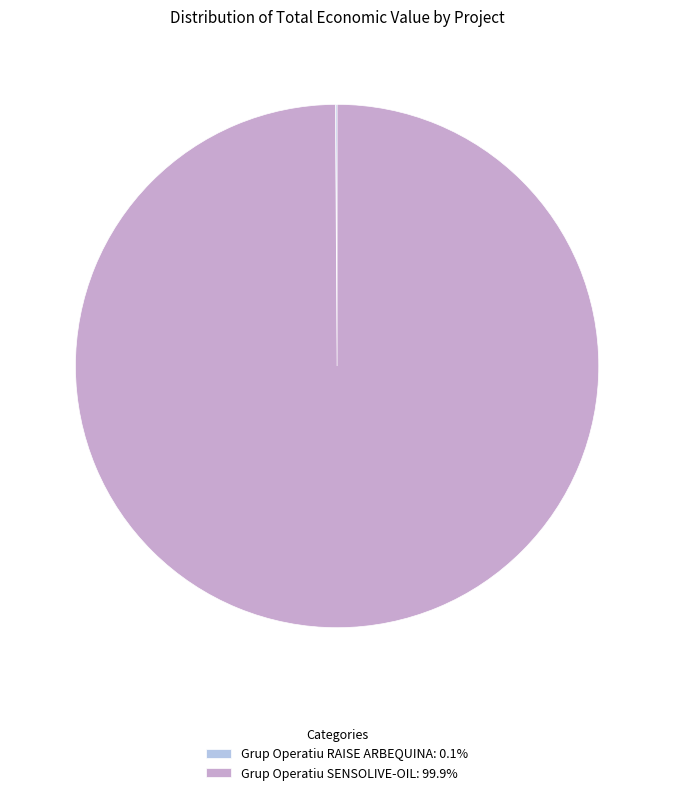

Does Grup Operatiu SENSOLIVE-OIL: 99.9% represent more than half of the total?

Yes